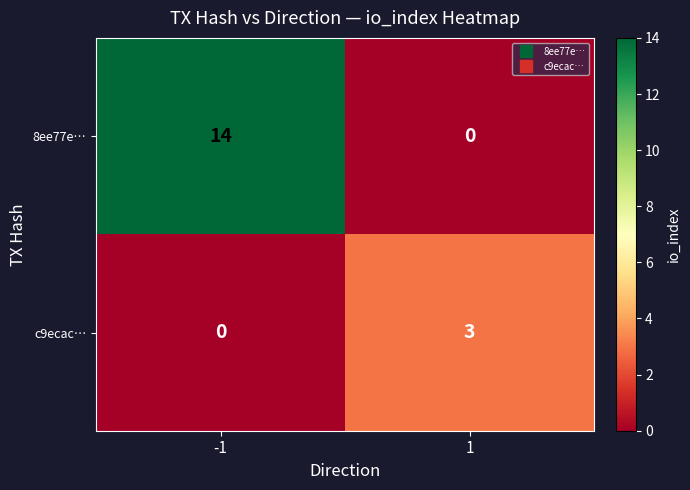

Reading right to left, extract all data points from this chart.

8ee77e…: 0	14
c9ecac…: 3	0